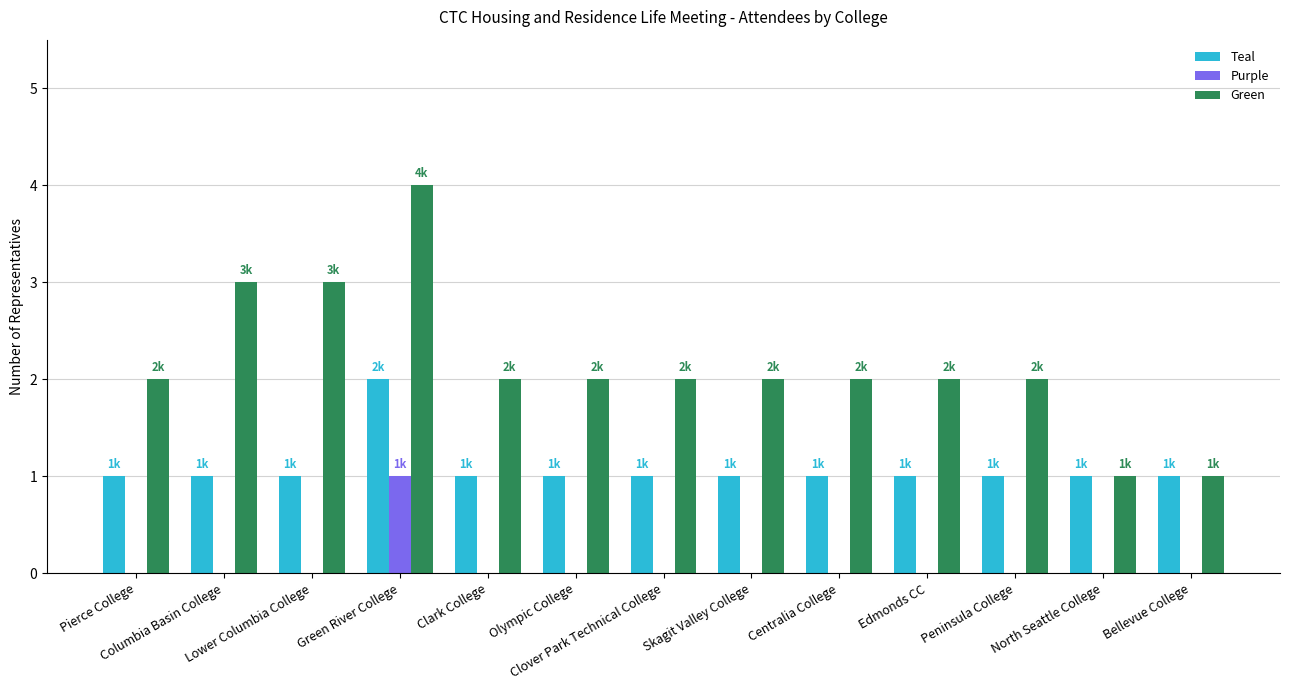

The Green series shows 1 at Centralia College. True or false?

False